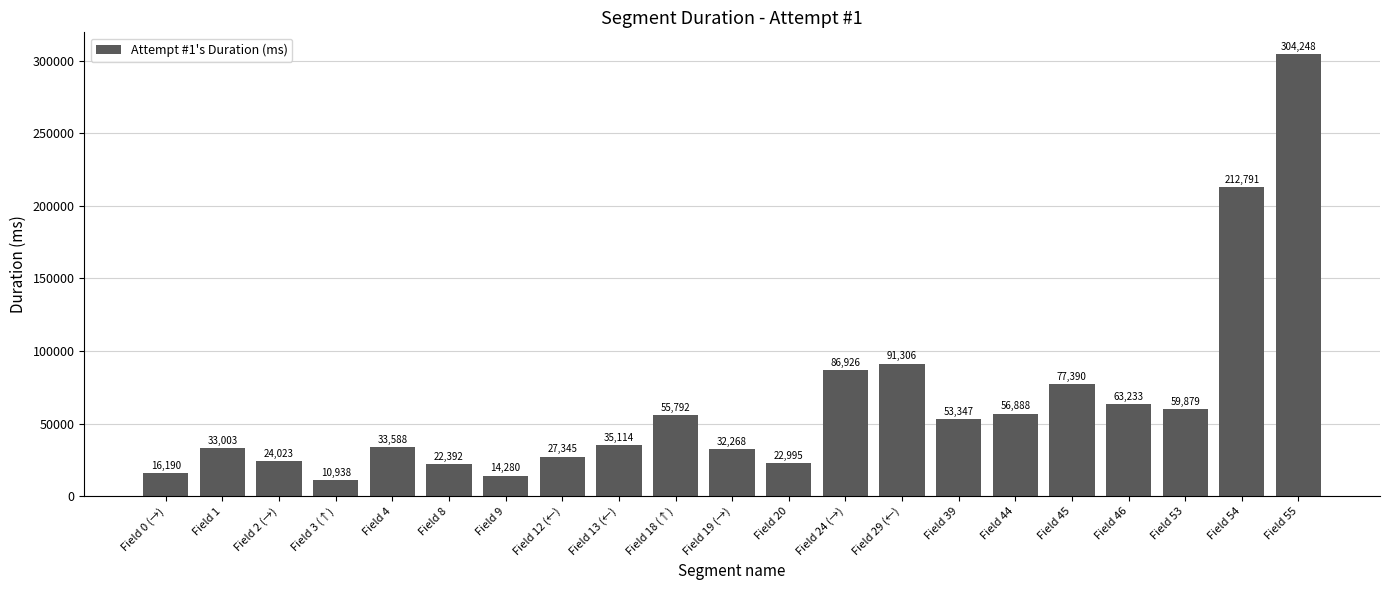

The value at Field 24 (→) is 154161. True or false?

False